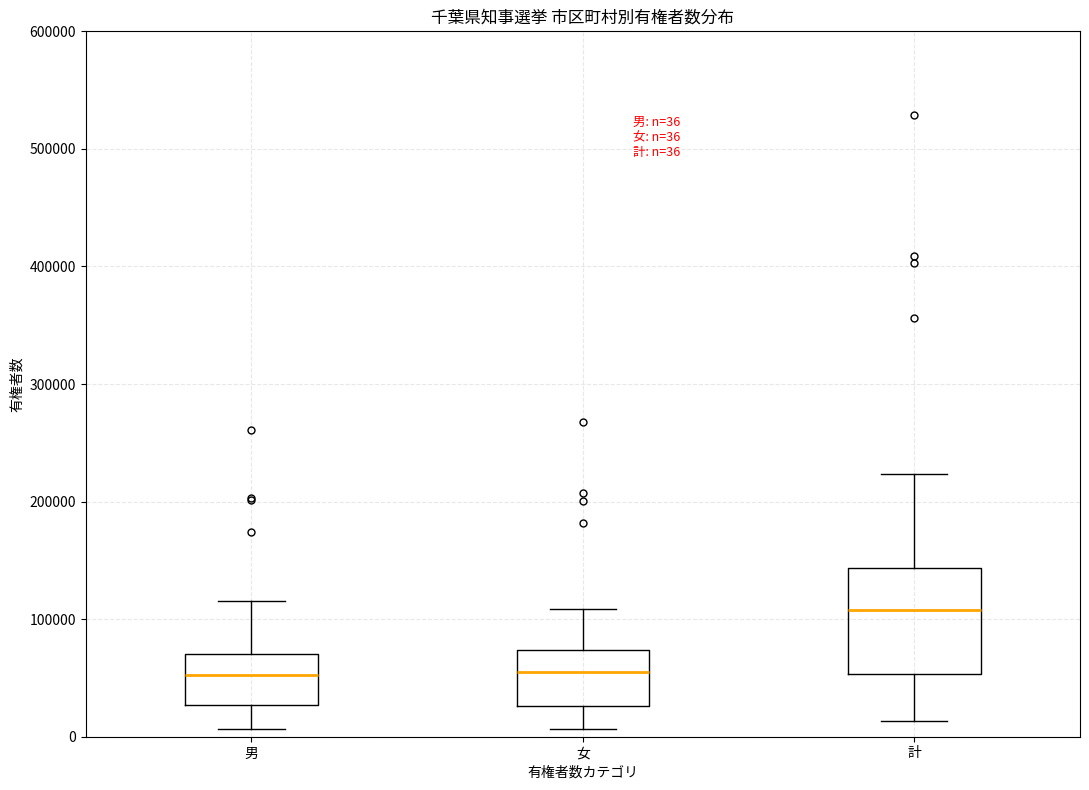

Comparing the boxes themselves (not the whiskers), which one is the tallest?

計